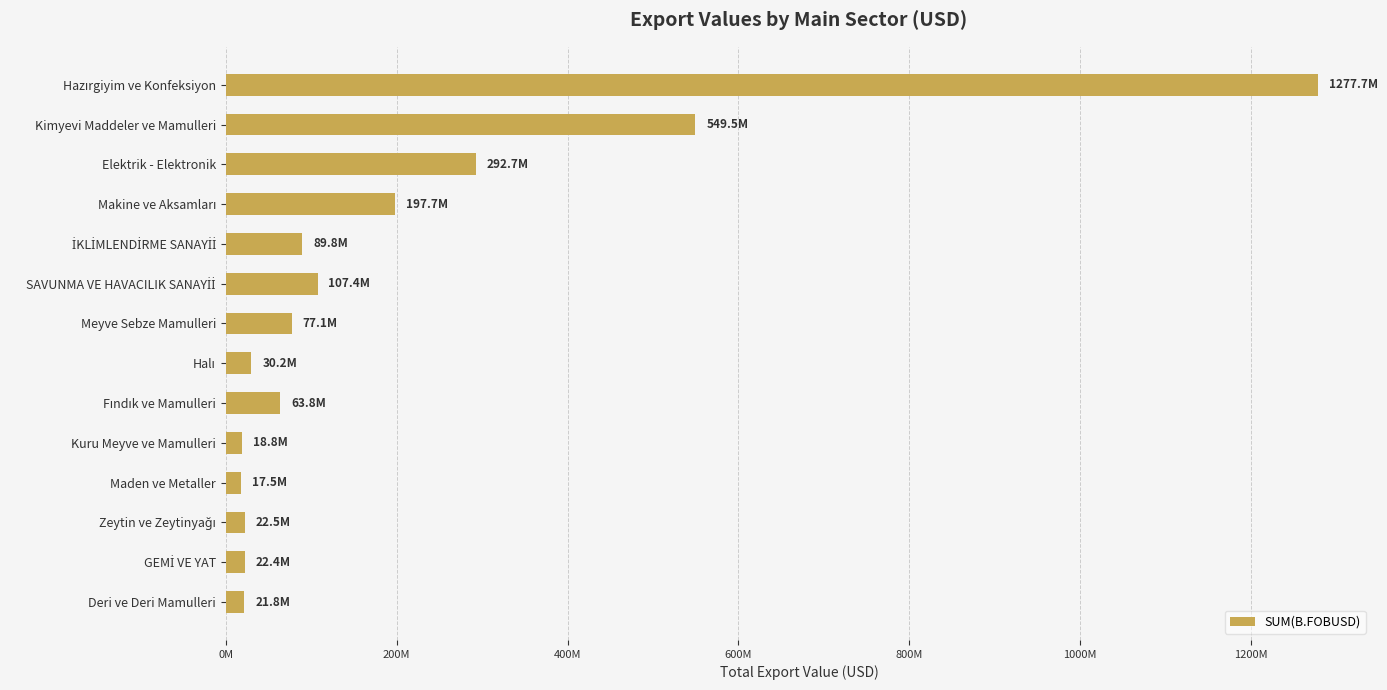

Does the chart contain any negative values?

No